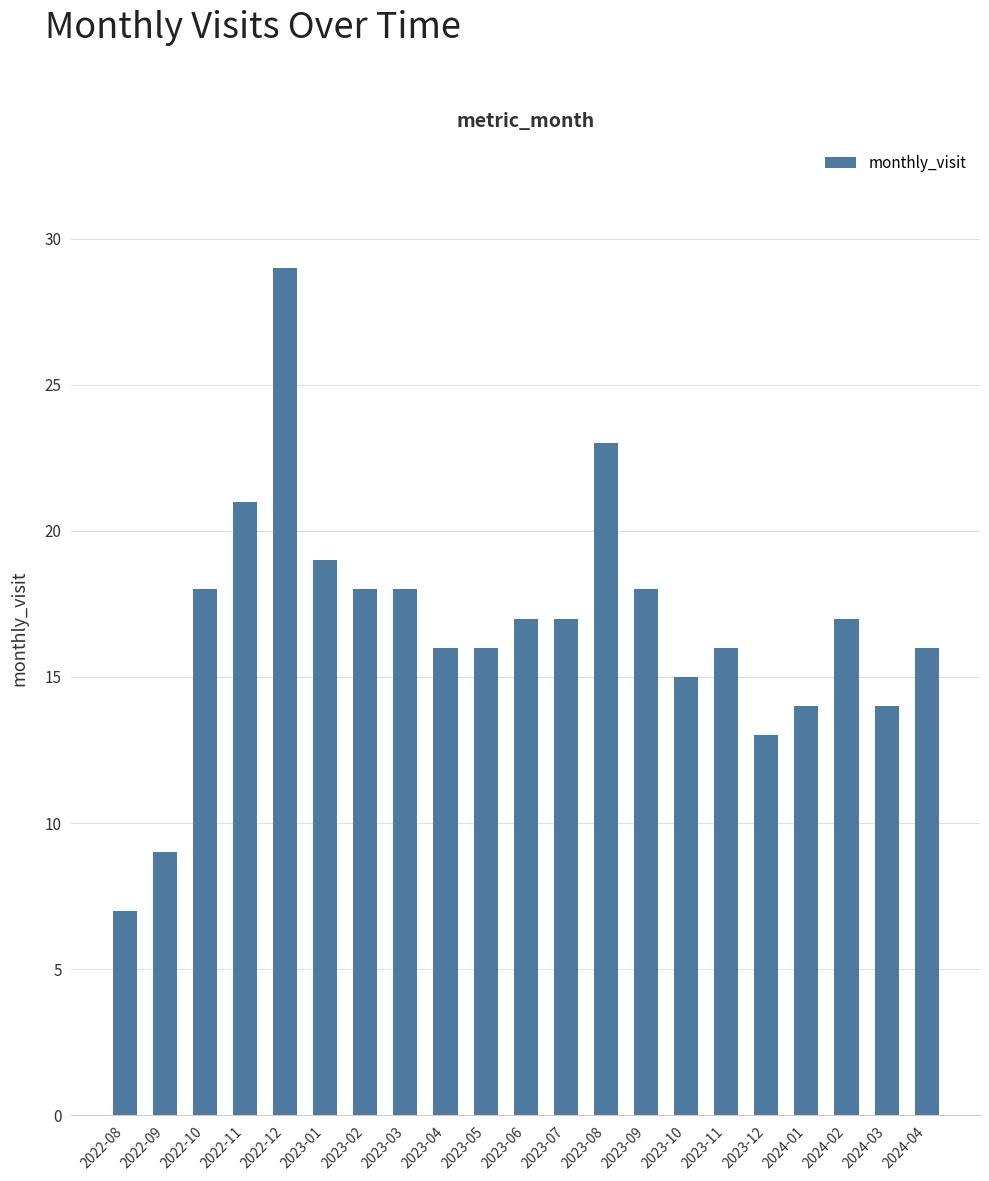

Reading right to left, what are all the values shown in this chart?

16	14	17	14	13	16	15	18	23	17	17	16	16	18	18	19	29	21	18	9	7